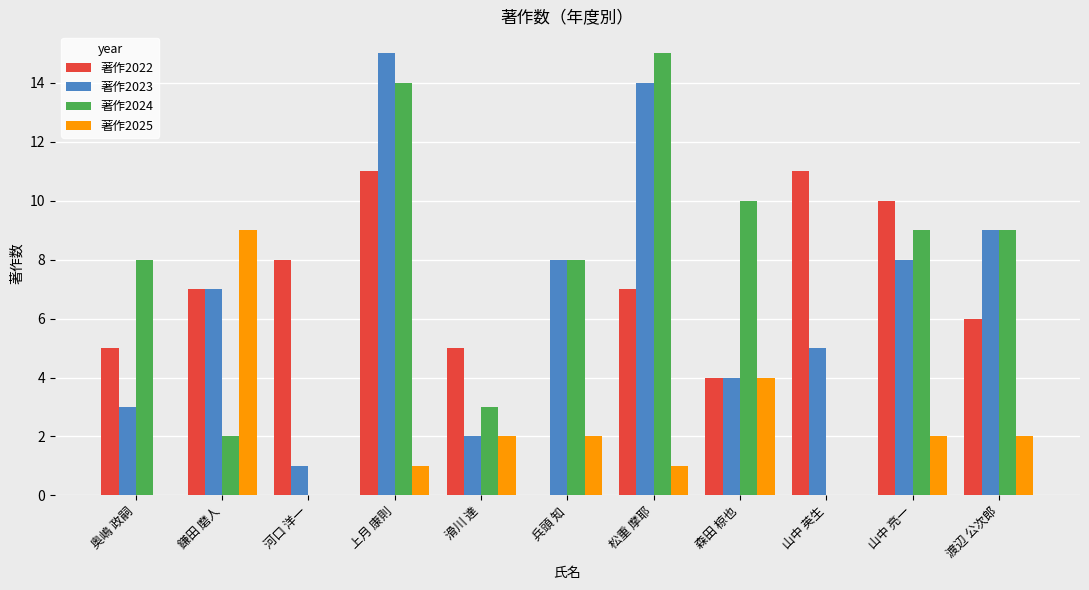

What is the sum of all 著作2022 values?

74